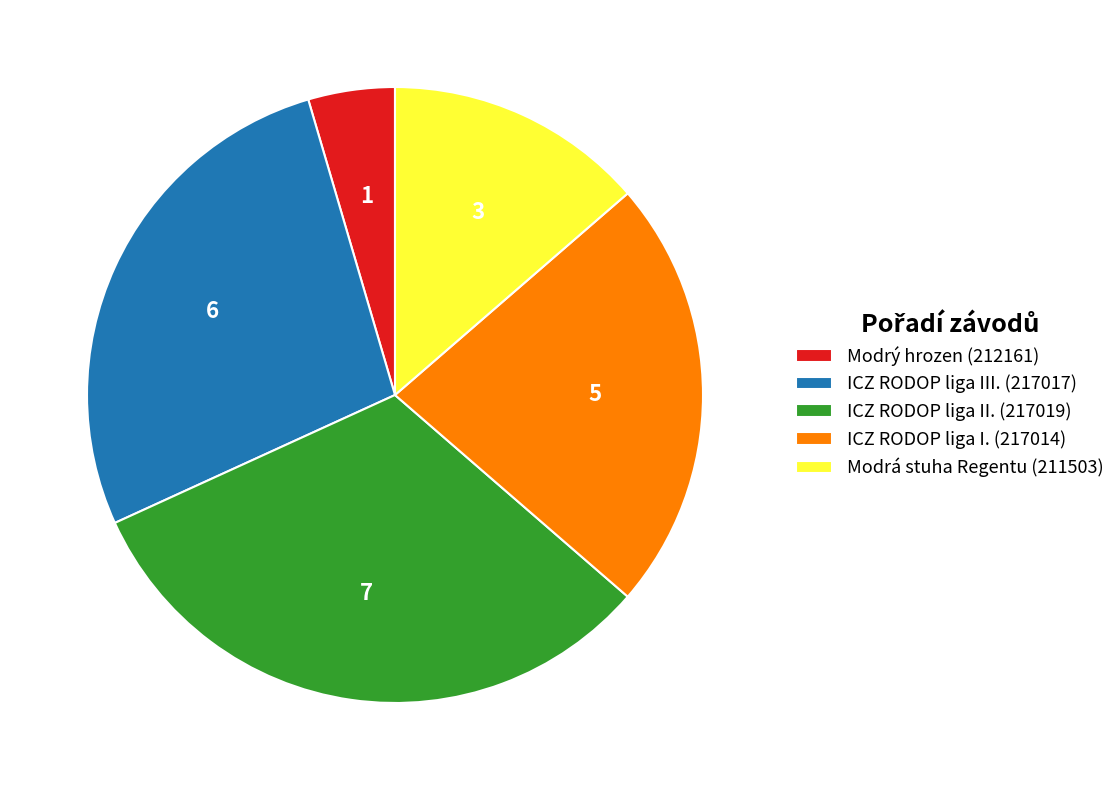

Rank the categories by value from lowest to highest.

Modrý hrozen (212161), Modrá stuha Regentu (211503), ICZ RODOP liga I. (217014), ICZ RODOP liga III. (217017), ICZ RODOP liga II. (217019)